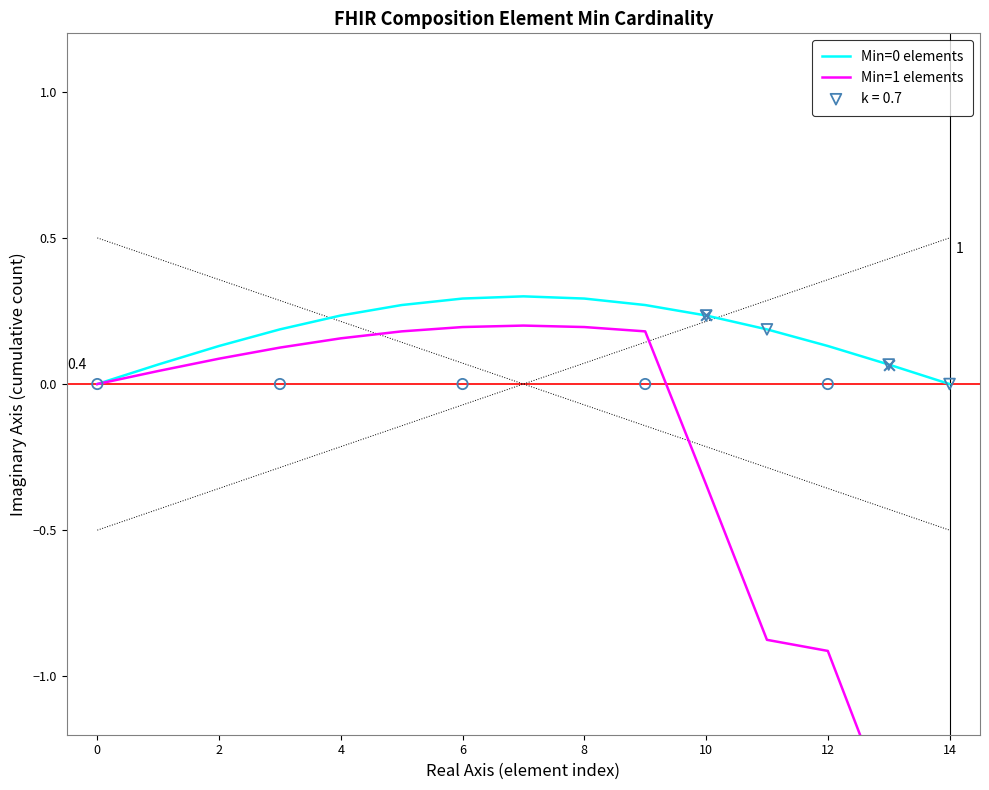

Which series has the largest Y range (max minus min)?

Min=1 elements